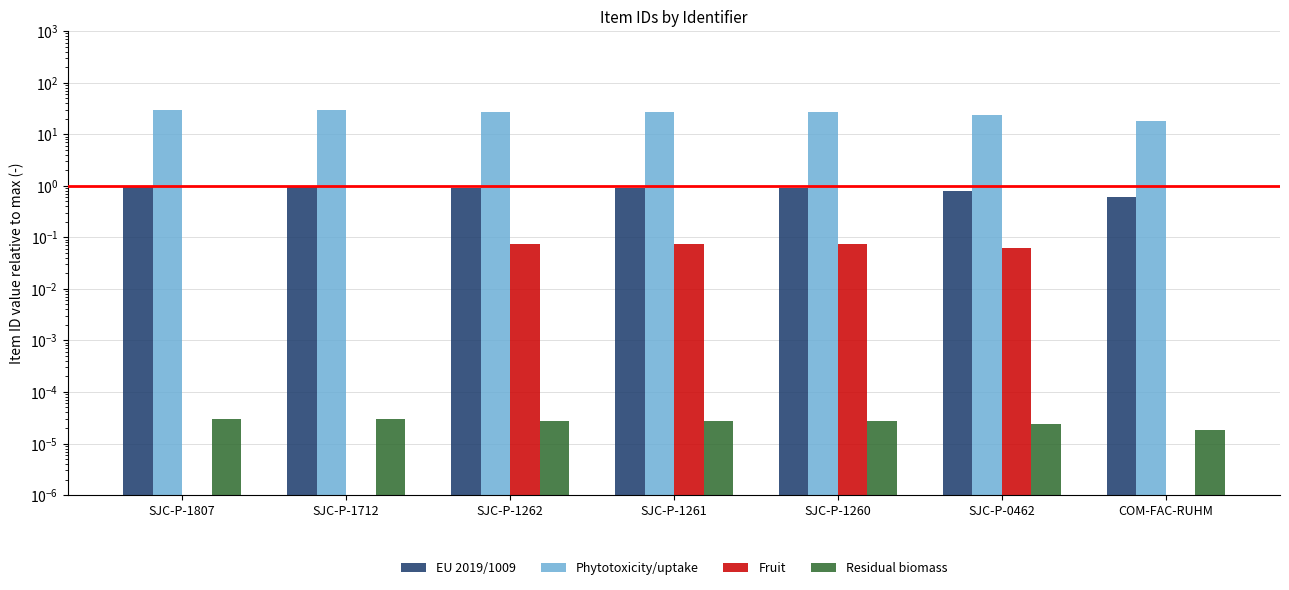

Does the chart contain stacked bars?

No